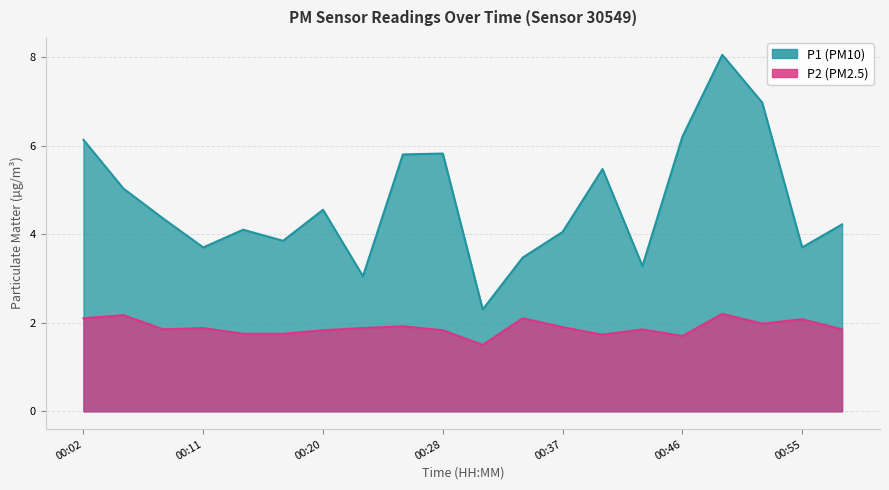

How many interior local valleys does the P1 series have?

6